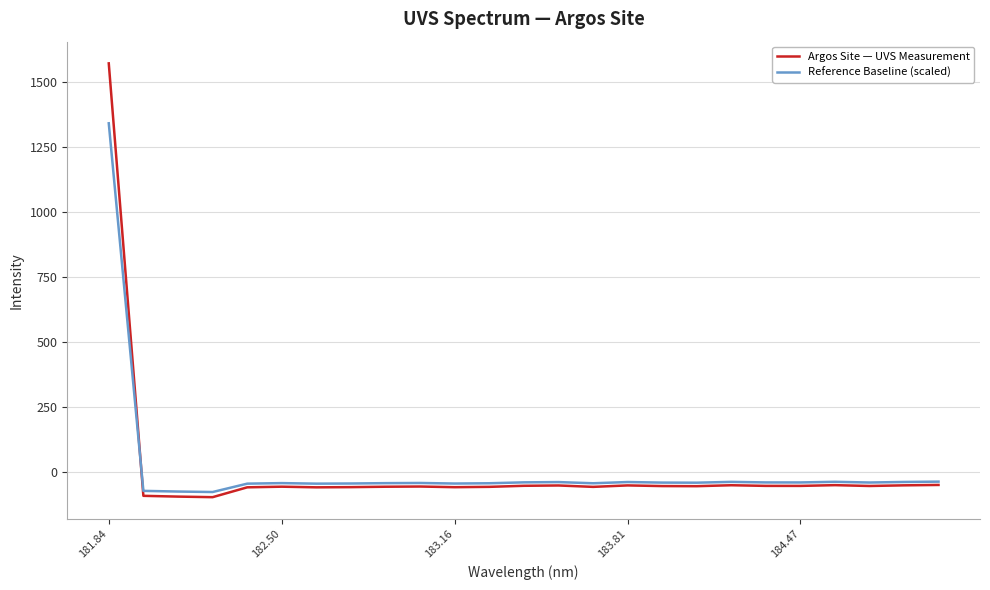

What is the maximum value shown in the chart?

1571.4